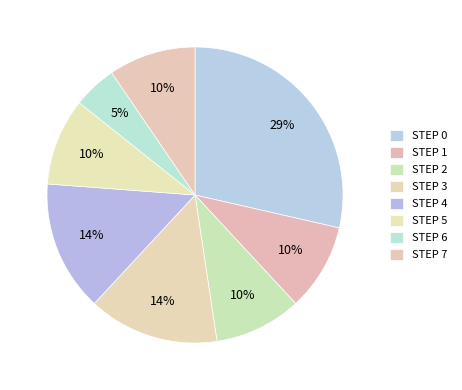

What percentage is the STEP 6 slice, to the nearest percent?

5%